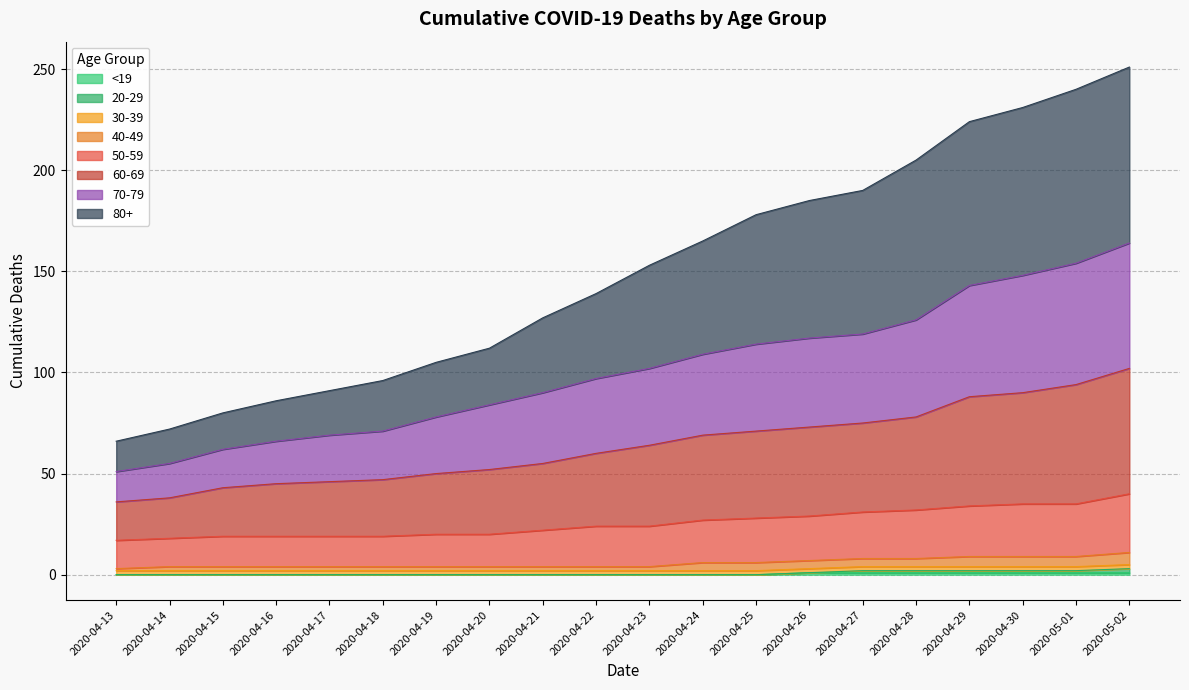

Does the chart display data point markers on the line(s)?

No